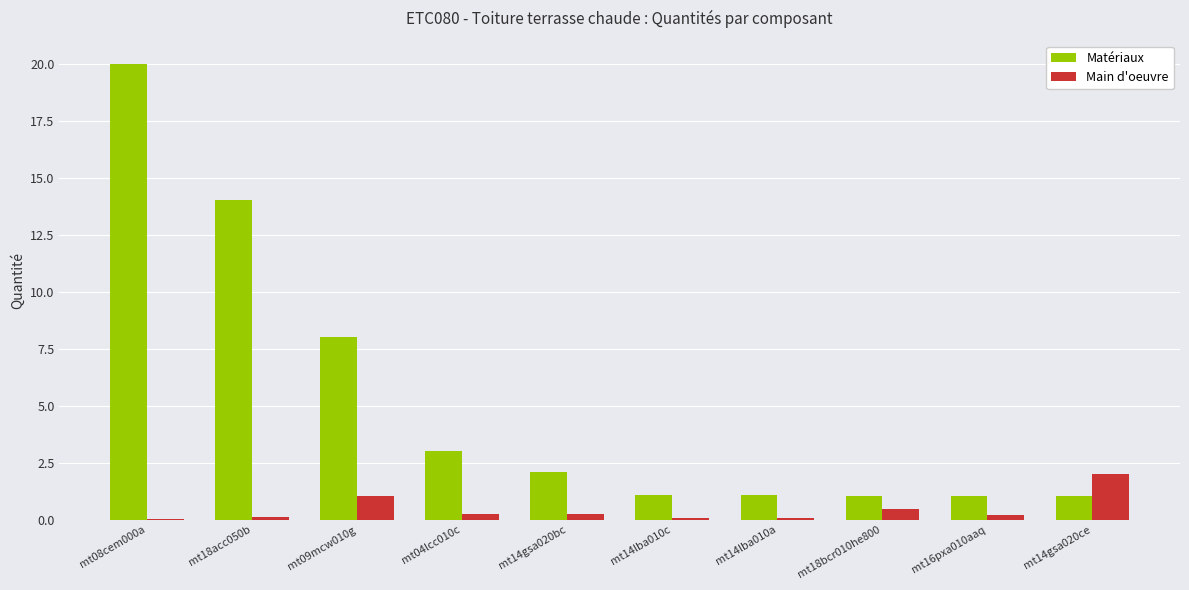

How many data points in Matériaux are above 2?

5